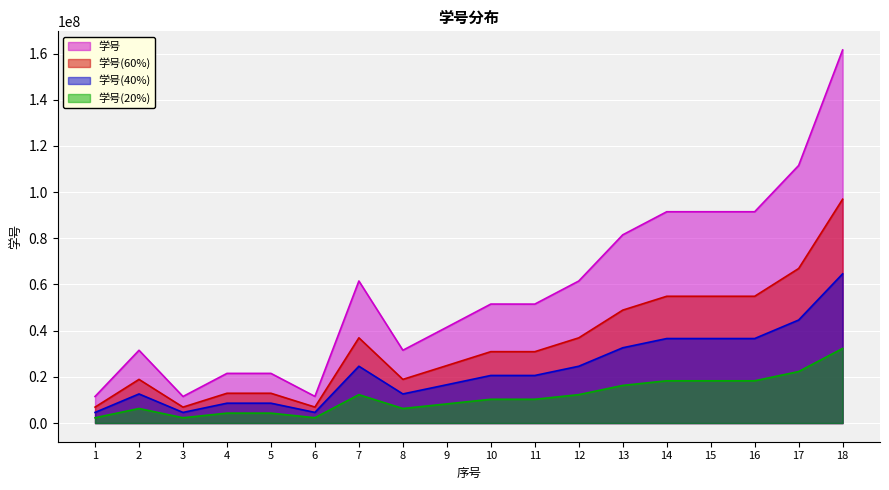

Rank the series at 9 from highest to lowest value.

学号, 学号(60%), 学号(40%), 学号(20%)